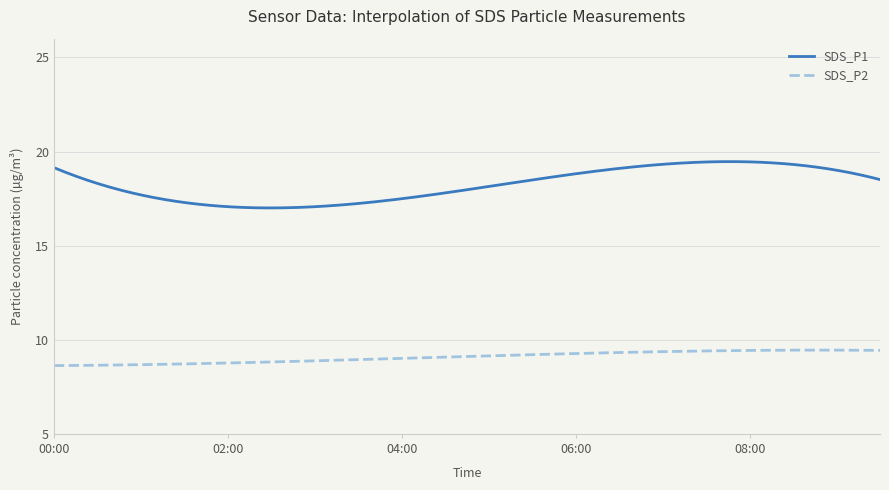

Which series has the largest total across all categories?

SDS_P1